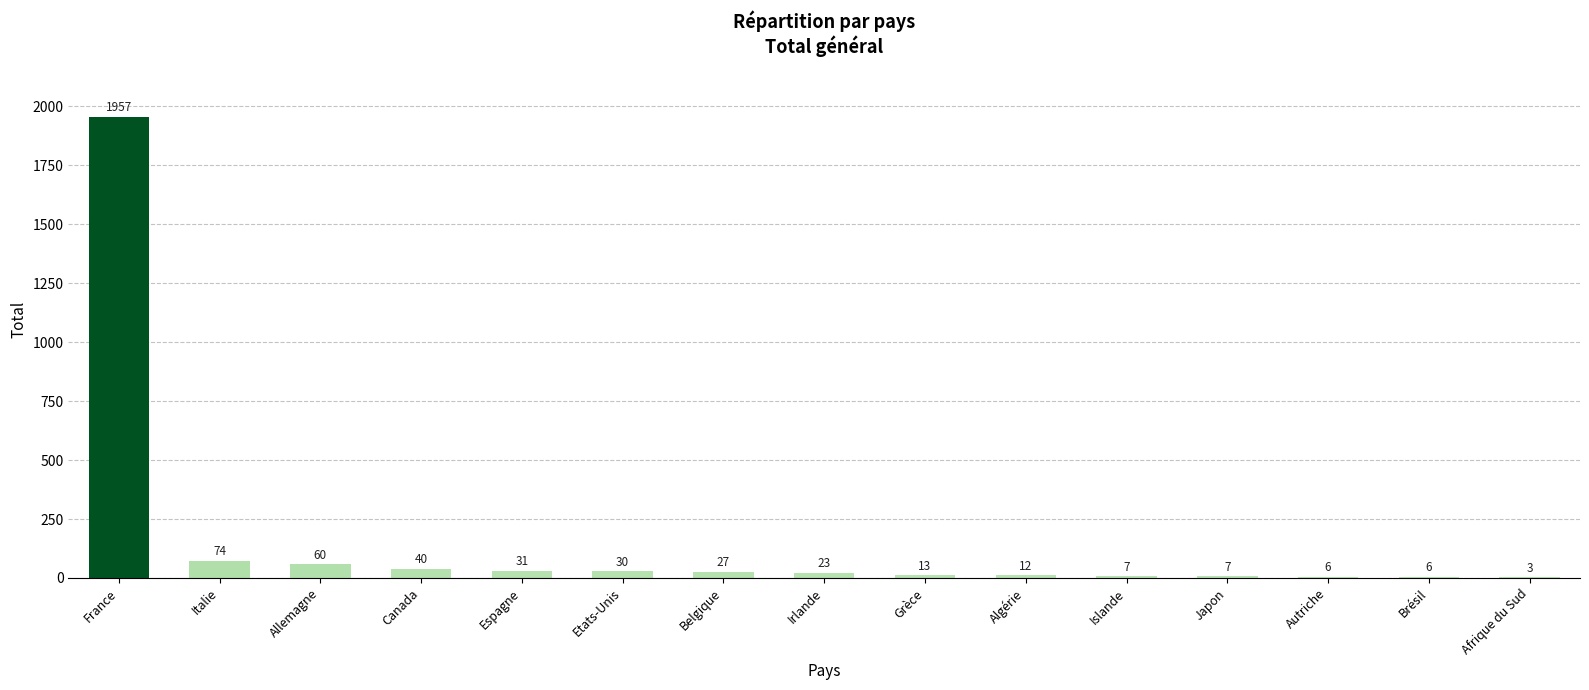

Approximately how many times larger is the value at Grèce compared to Brésil?

2.2